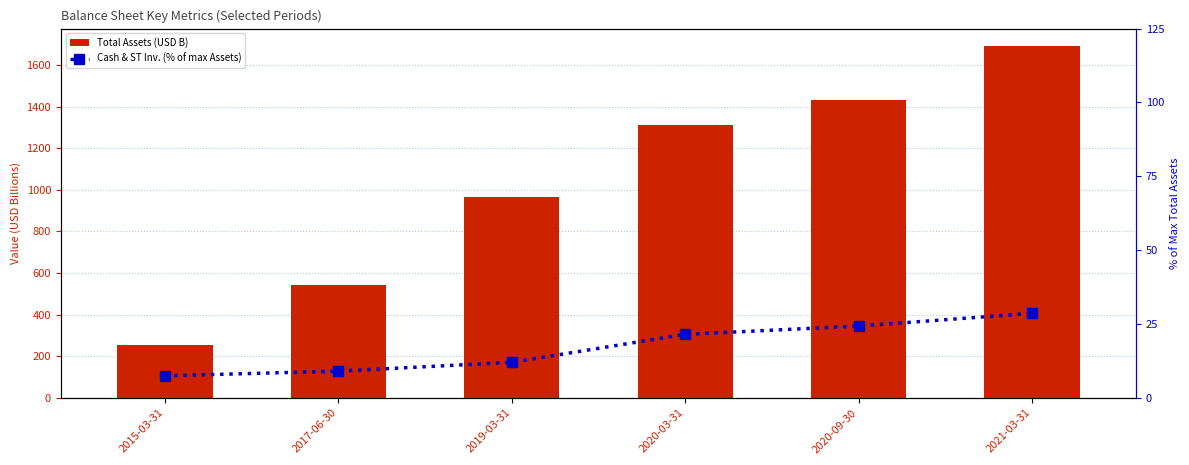

Rank the categories by Cash & ST Inv. (% of max Assets) value from lowest to highest.

2015-03-31, 2017-06-30, 2019-03-31, 2020-03-31, 2020-09-30, 2021-03-31